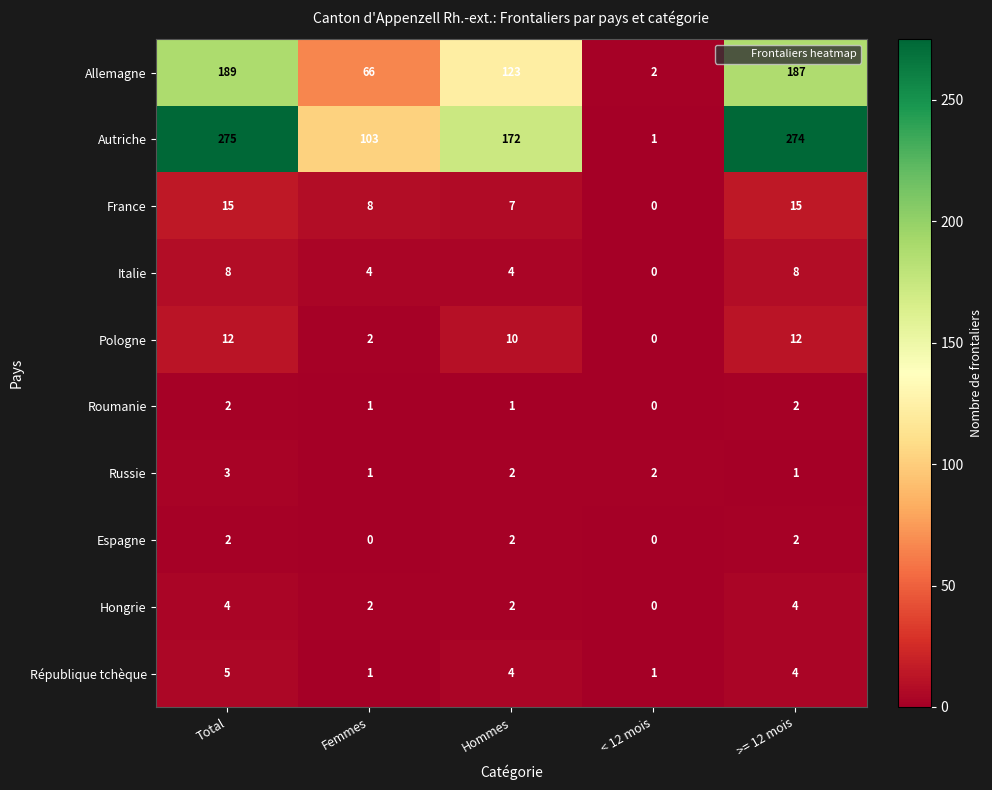

Read the Autriche value at >= 12 mois.

274